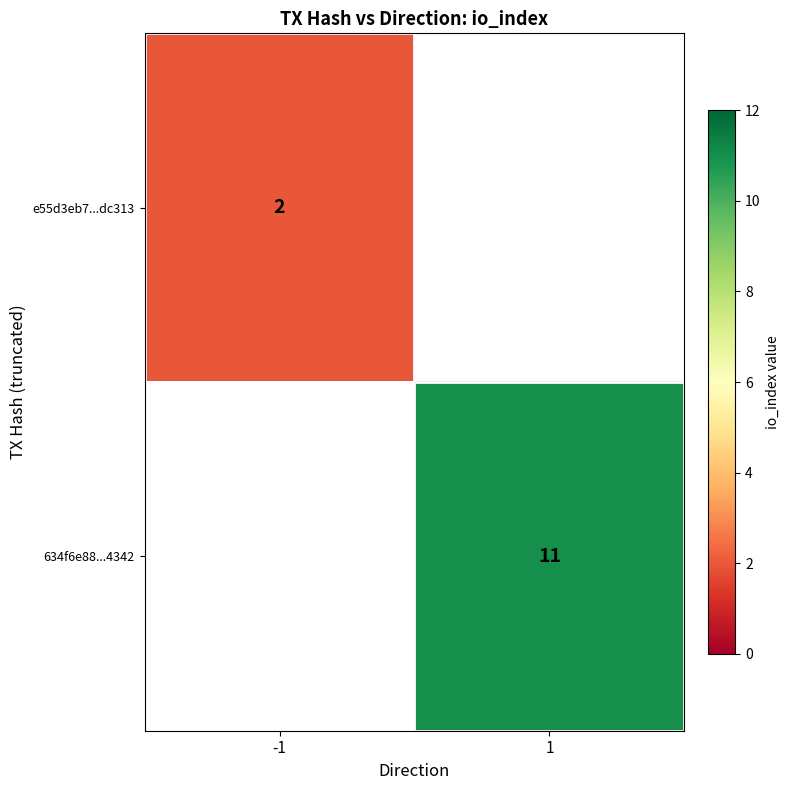

Which category has the lowest value across all series?

-1